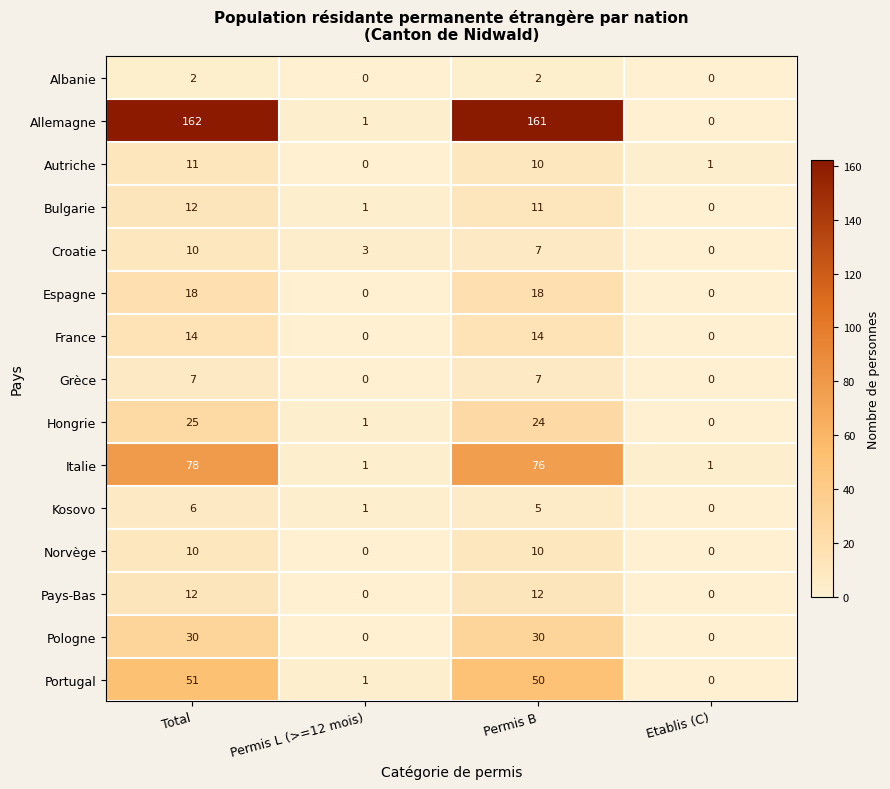

What is the maximum value shown in the chart?

162